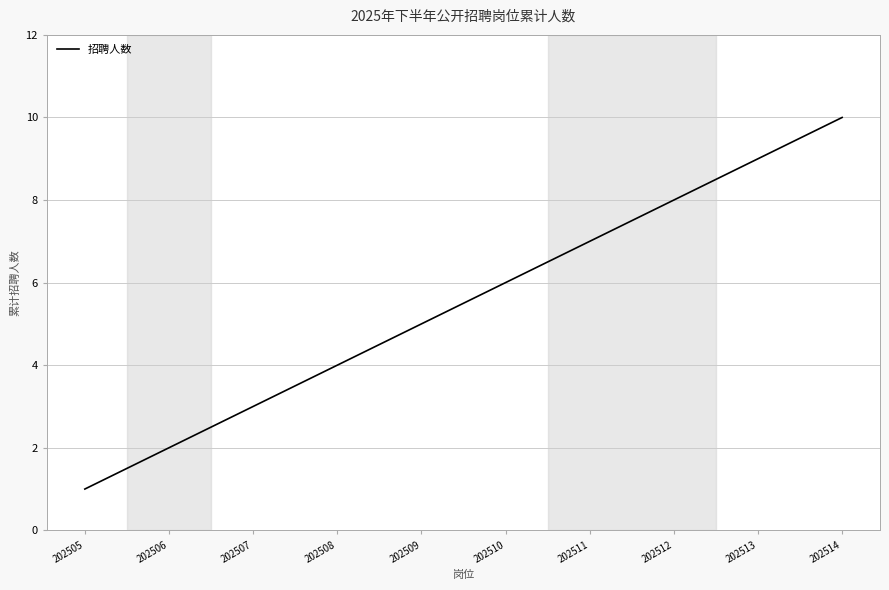

How many values are between 3 and 8?

6